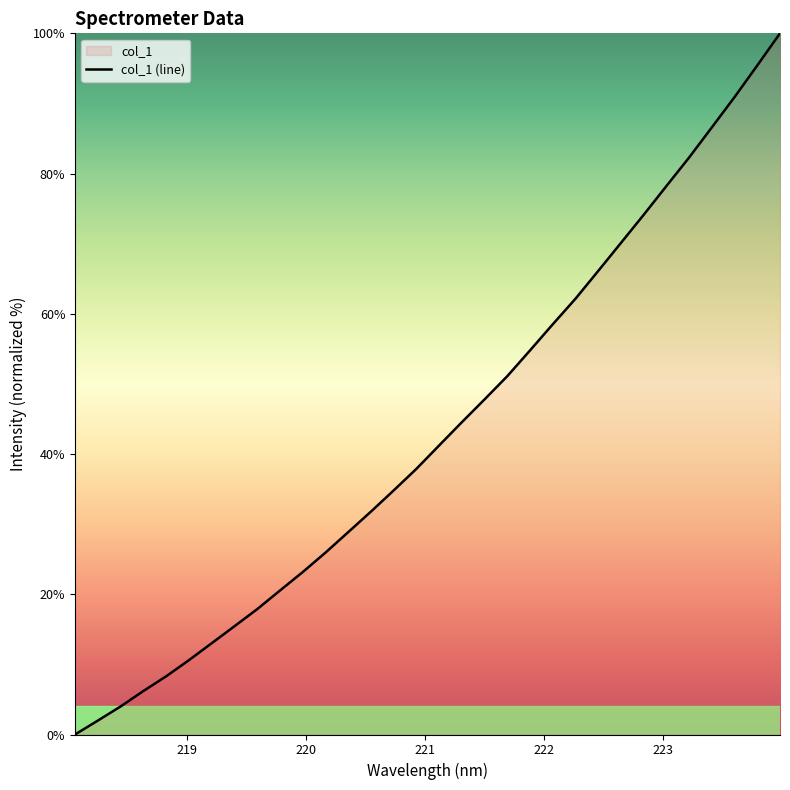

What is the difference between the maximum and minimum values?

100.0